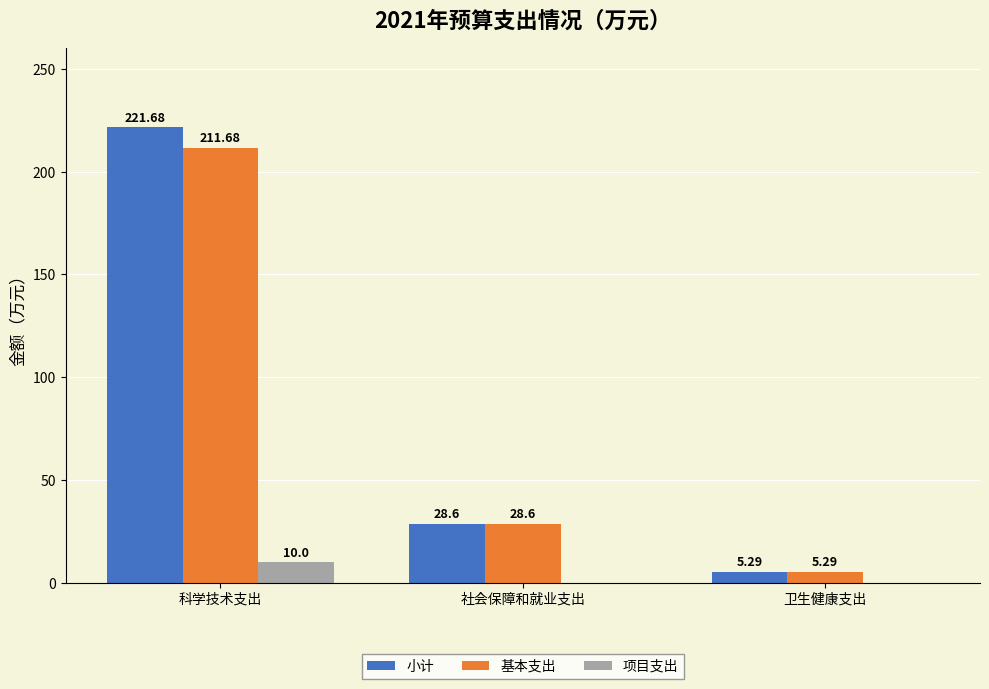

Where does the 小计 series first go above 28?

科学技术支出